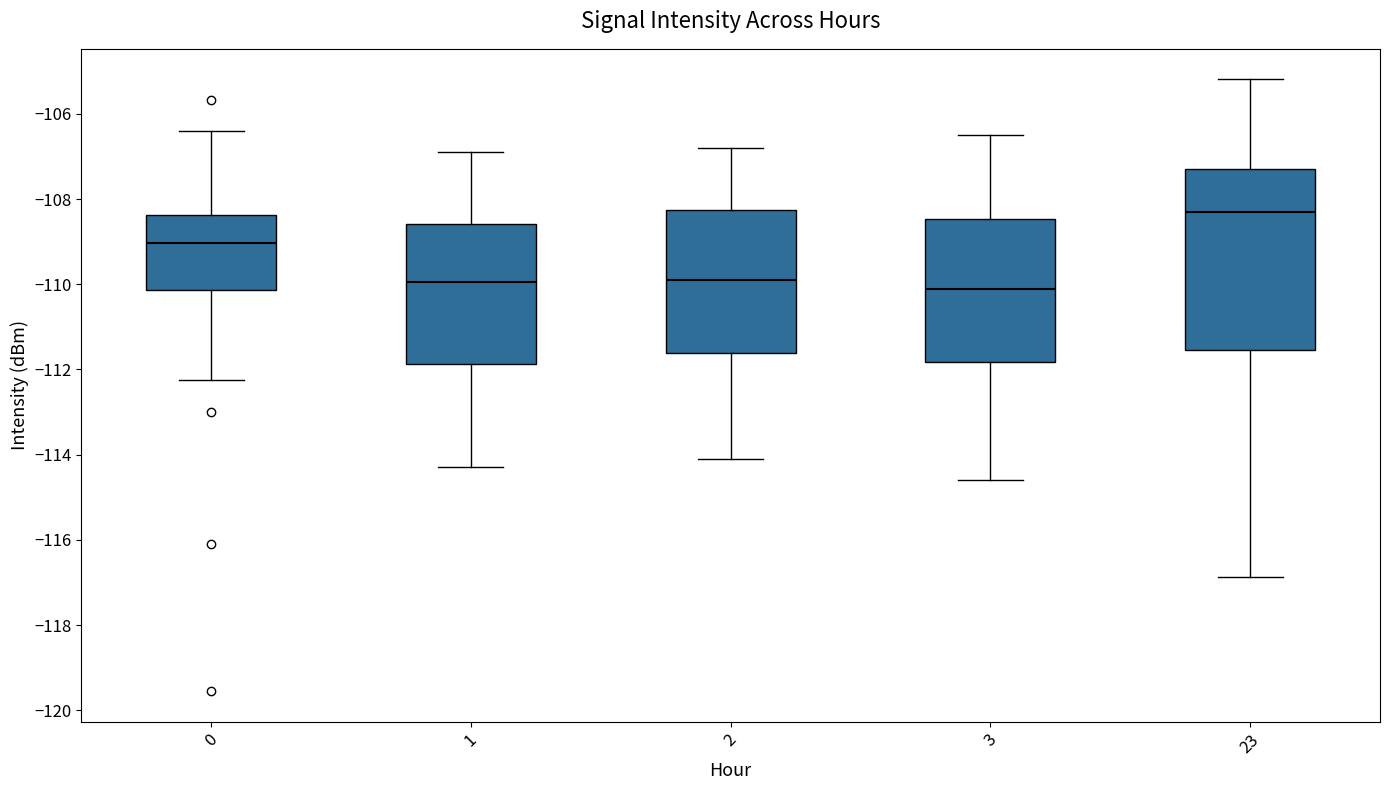

Reading left to right, read every box against the y-axis: the position of its median line, the range the box covers, and the ends of its whiskers. The values are not printed on the chart, so give them approximately, as read against the axis.

0: median -109.0, box -110.2 to -108.4, whiskers -112.2 to -106.4
1: median -110.0, box -111.8 to -108.6, whiskers -114.2 to -106.8
2: median -109.8, box -111.6 to -108.2, whiskers -114.0 to -106.8
3: median -110.0, box -111.8 to -108.4, whiskers -114.6 to -106.4
23: median -108.4, box -111.6 to -107.2, whiskers -116.8 to -105.2